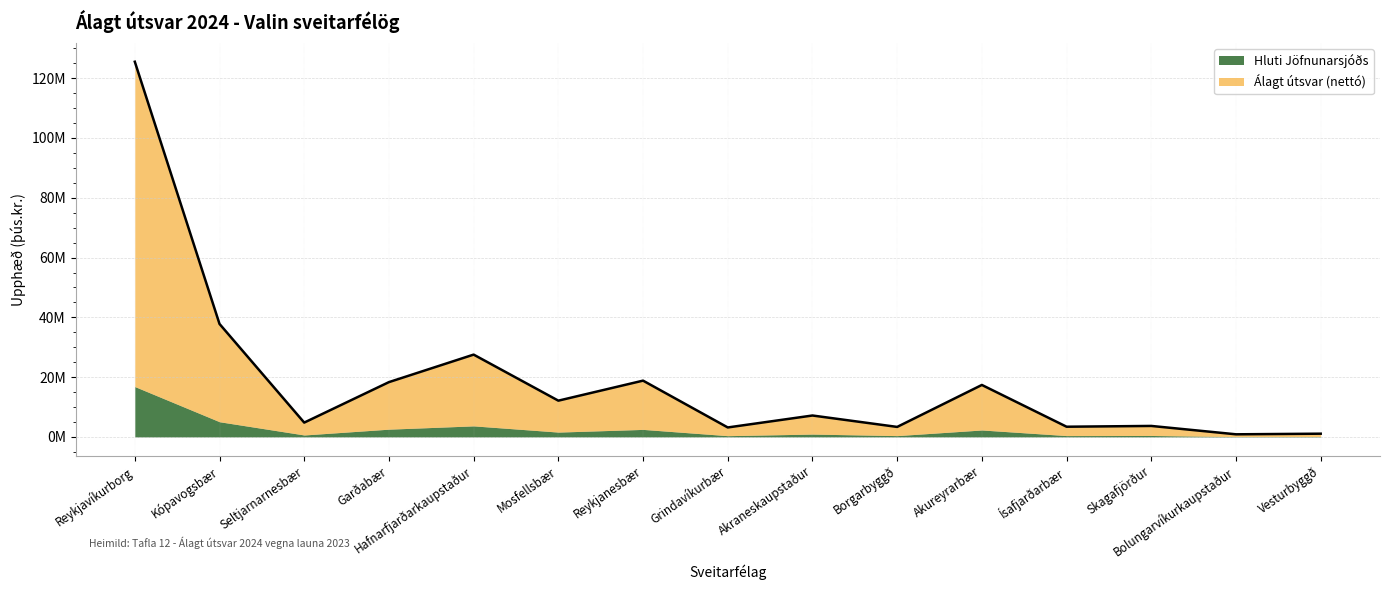

Which label corresponds to the smallest value in the chart?

Bolungarvíkurkaupstaður